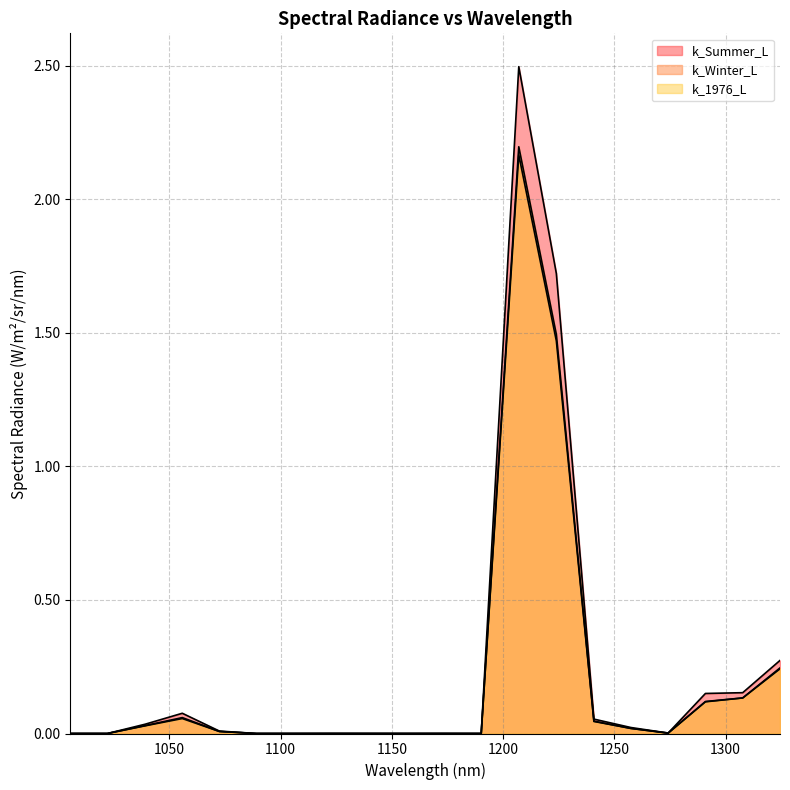

Does the chart have visible grid lines?

Yes